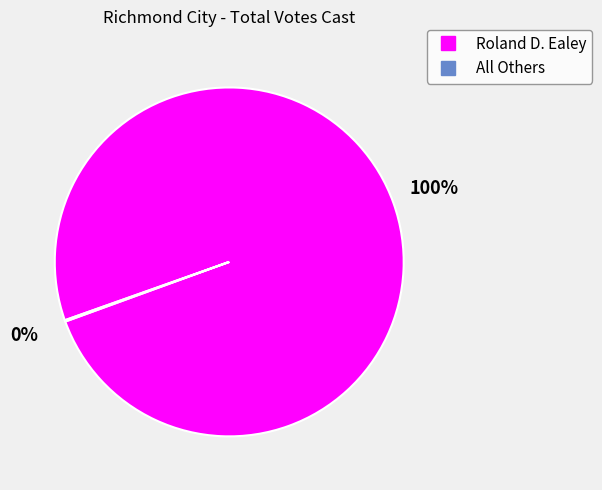

To the nearest percent, what is the difference between the largest and smallest slice percentages?

100%